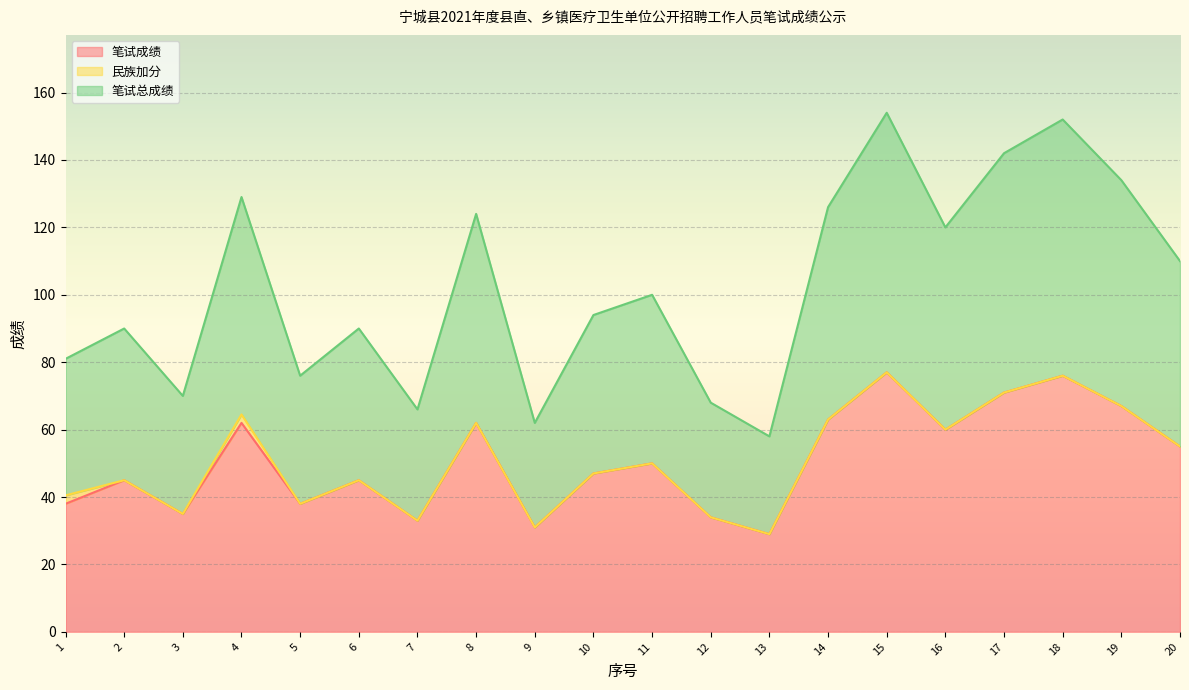

Is the value of 笔试总成绩 at 2 greater than the value of 笔试成绩 at 12?

Yes